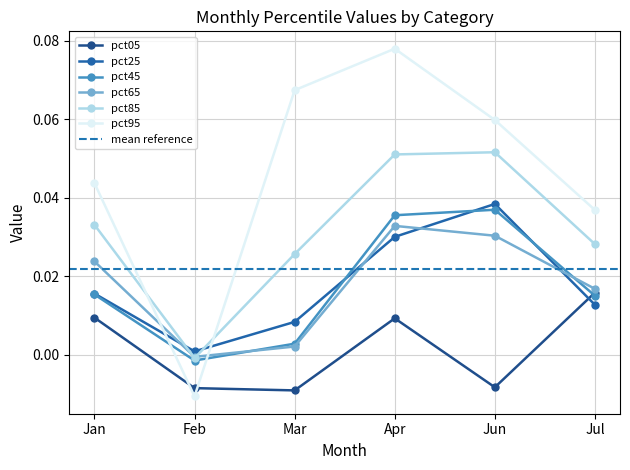

How many values in the pct95 series are below 0?

1